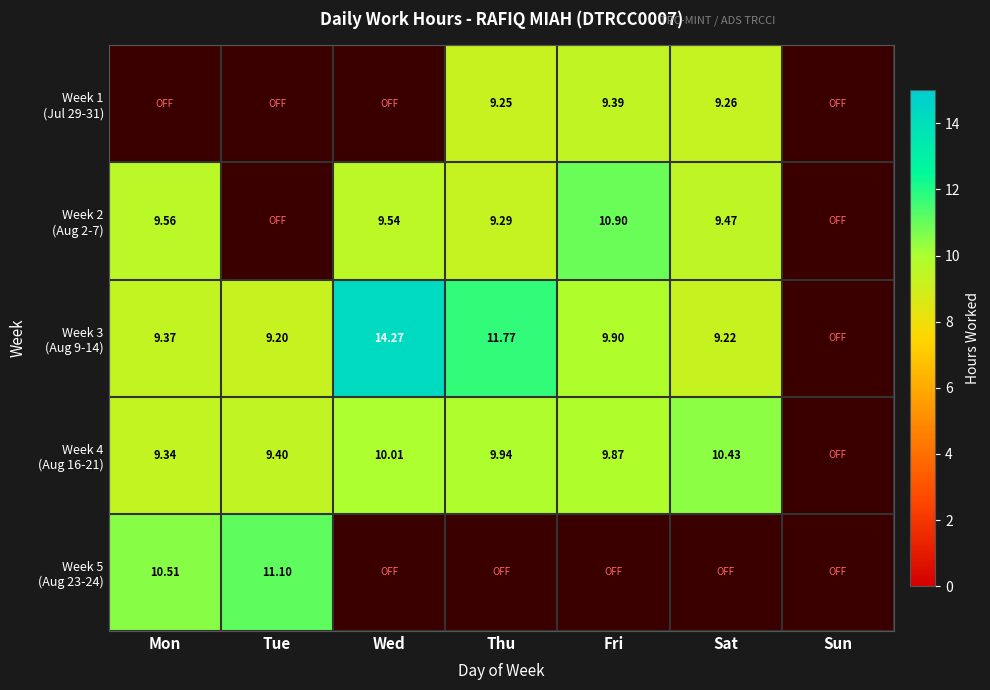

Which series has the widest spread of values?

Week 3 (Aug 9-14)